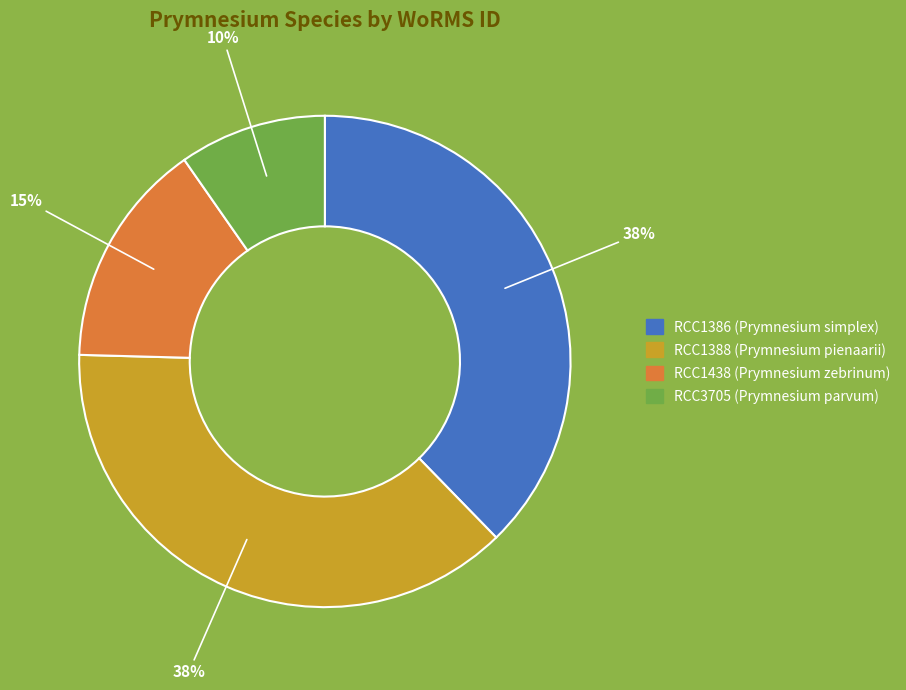

What percentage is the RCC1438 slice, to the nearest percent?

15%